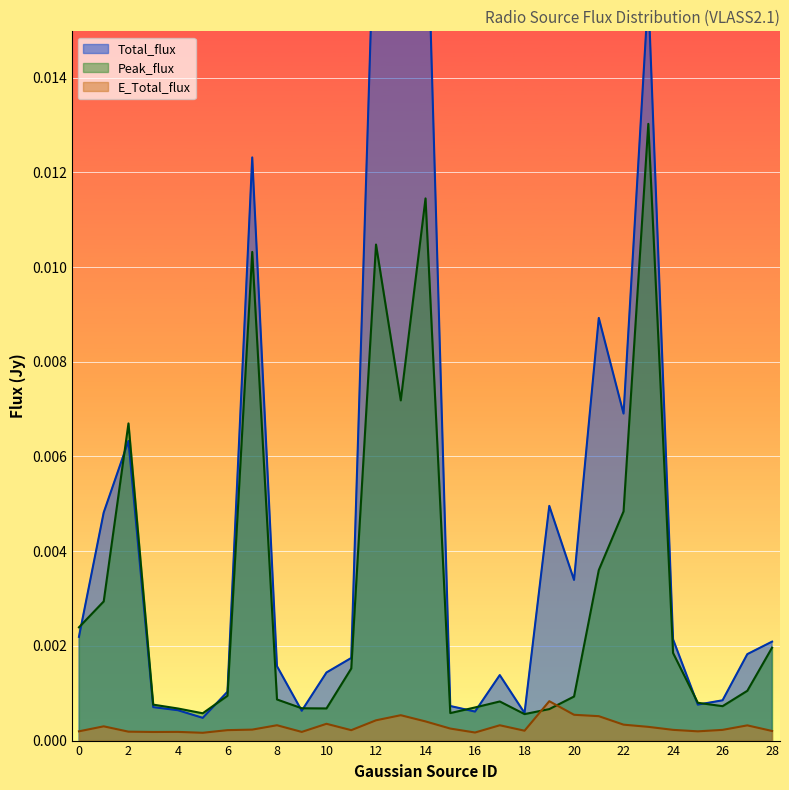

How many lines are shown in the chart?

3